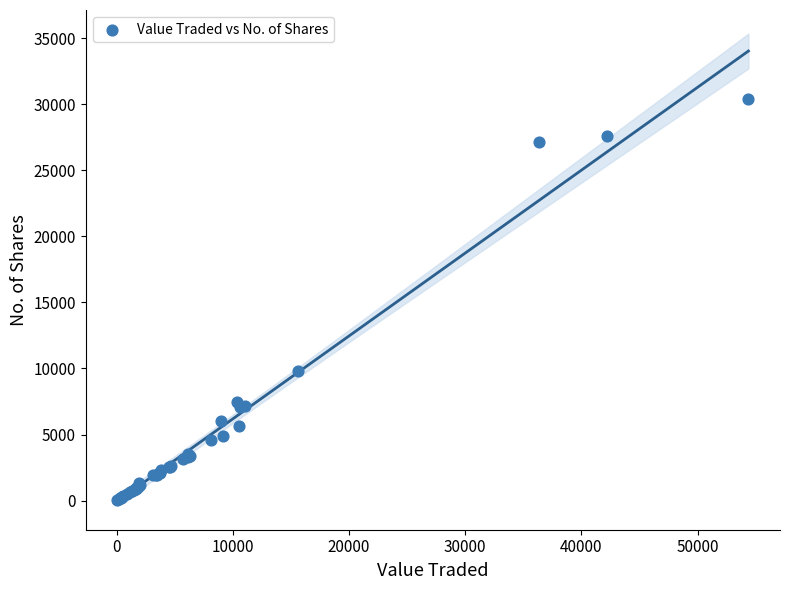

What Y value in the scatter plot is closest to 15210?

9823